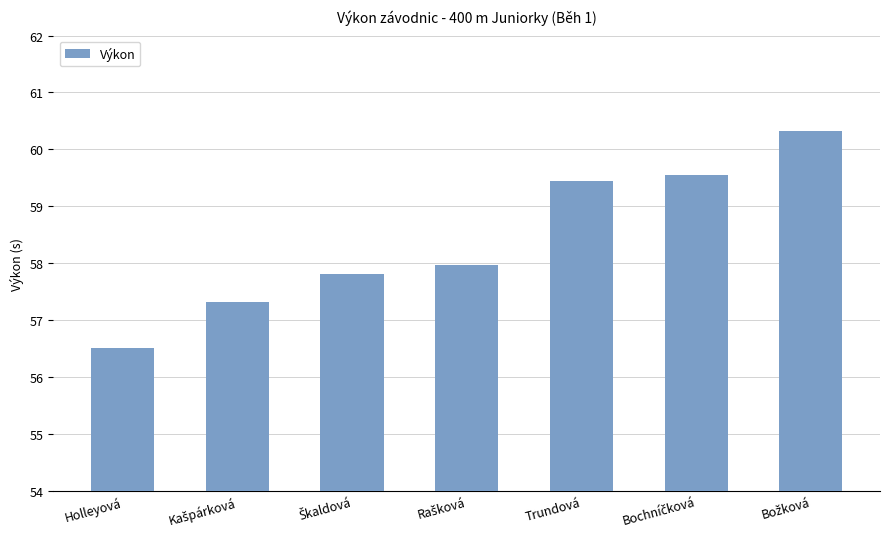

What is the label of the 1st bar from the left?

Holleyová